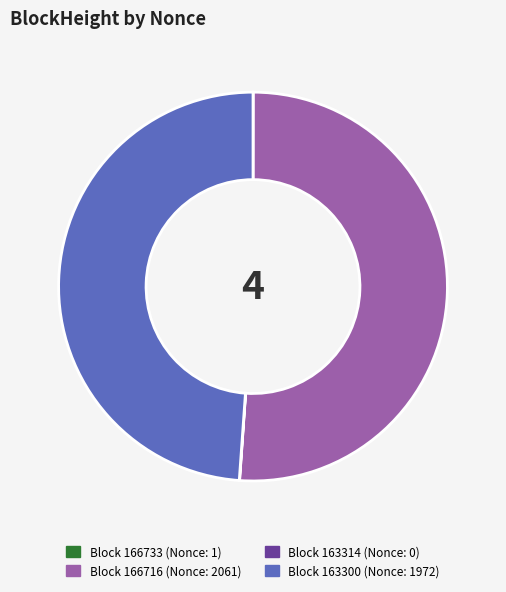

Does any single category account for the majority?

Yes